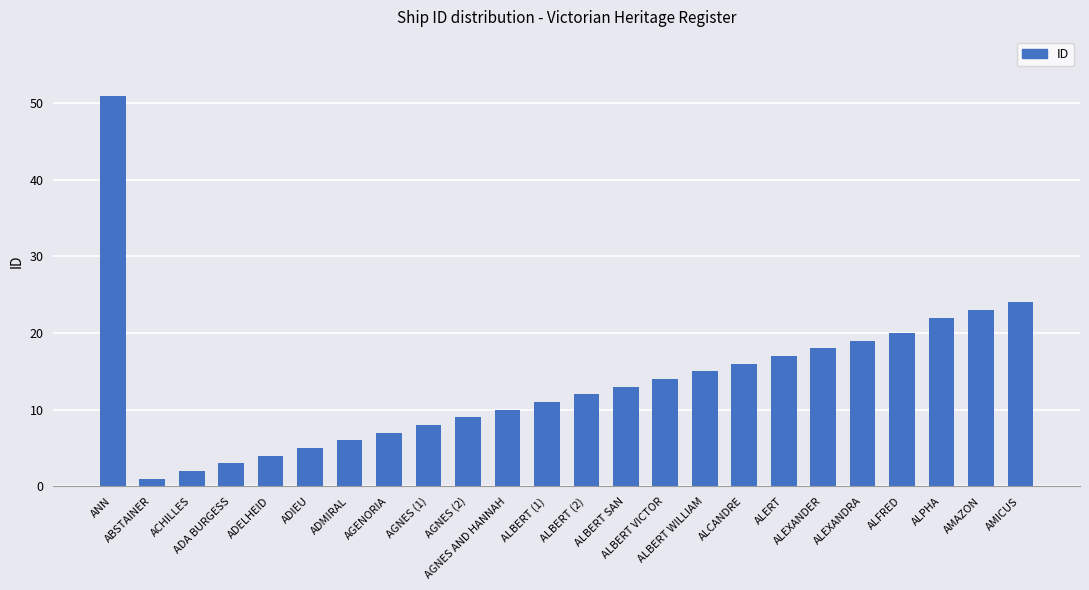

What is the label of the 22nd bar from the right?

ACHILLES